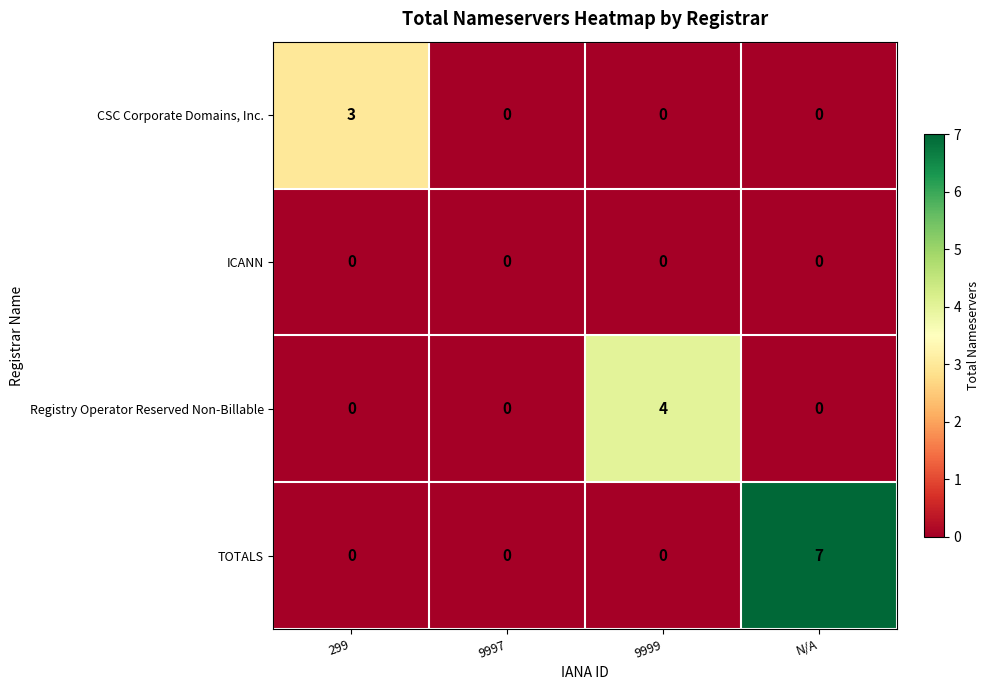

Which series has the largest total across all categories?

TOTALS